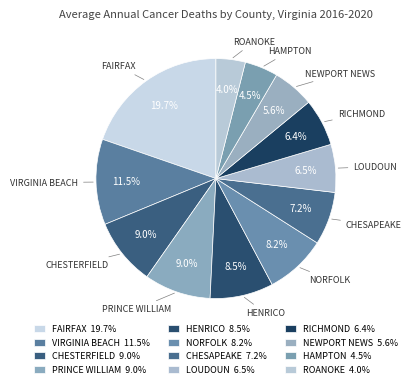

Count the number of slices in the pie.

12